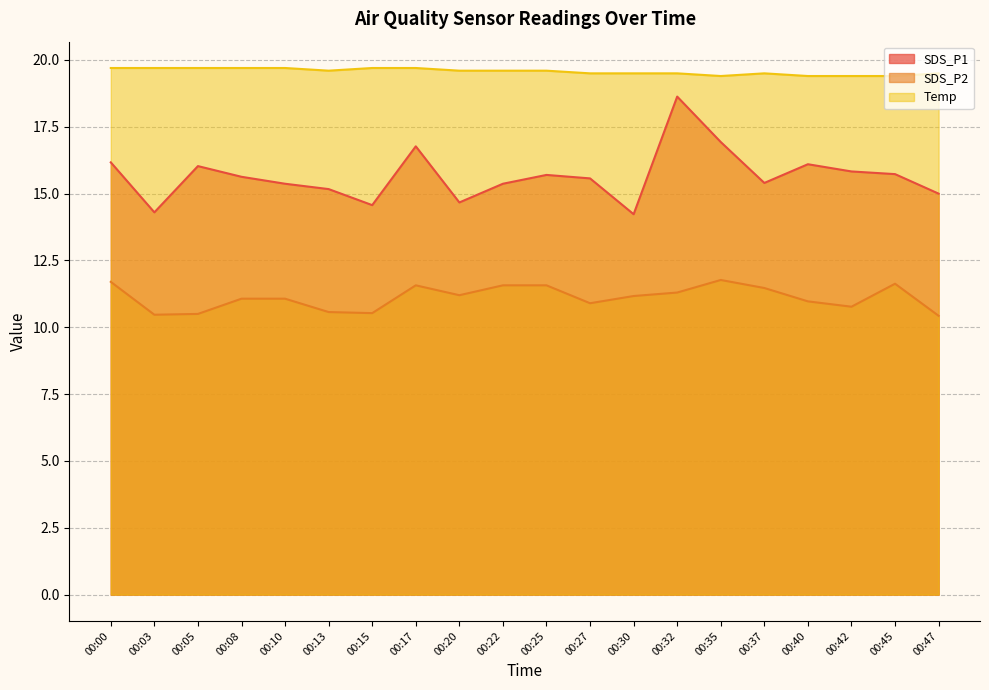

The value of SDS_P2 at 00:15 is 10.5. True or false?

True